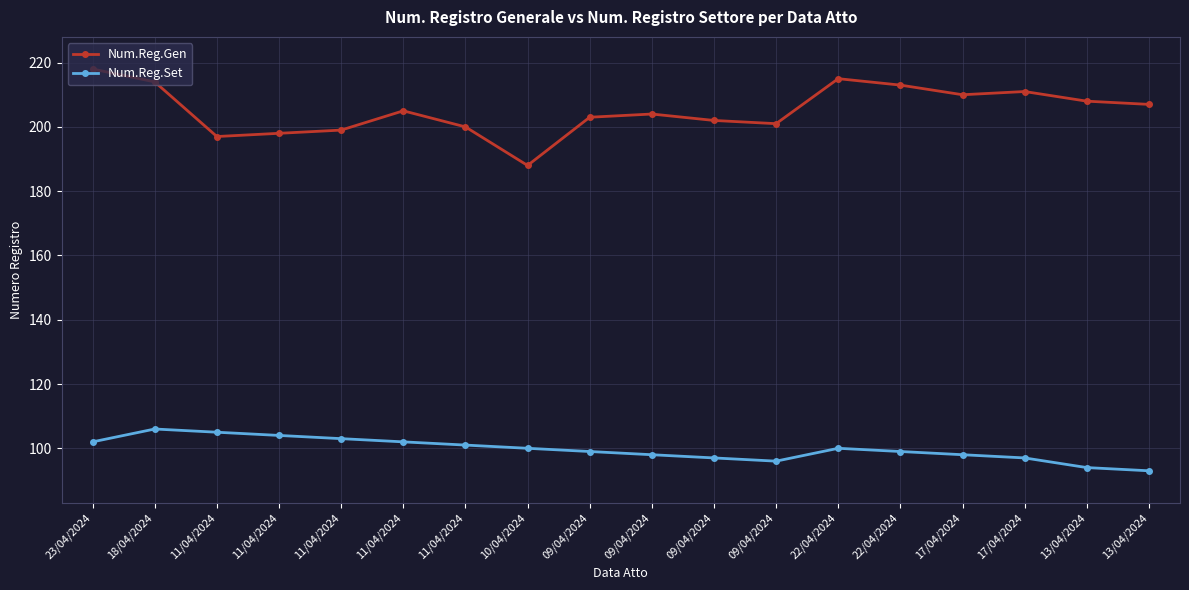

Reading left to right, extract all data points from this chart.

Num.Reg.Gen: 23/04/2024=218	18/04/2024=214	11/04/2024=197	11/04/2024=198	11/04/2024=199	11/04/2024=205	11/04/2024=200	10/04/2024=188	09/04/2024=203	09/04/2024=204	09/04/2024=202	09/04/2024=201	22/04/2024=215	22/04/2024=213	17/04/2024=210	17/04/2024=211	13/04/2024=208	13/04/2024=207
Num.Reg.Set: 23/04/2024=102	18/04/2024=106	11/04/2024=105	11/04/2024=104	11/04/2024=103	11/04/2024=102	11/04/2024=101	10/04/2024=100	09/04/2024=99	09/04/2024=98	09/04/2024=97	09/04/2024=96	22/04/2024=100	22/04/2024=99	17/04/2024=98	17/04/2024=97	13/04/2024=94	13/04/2024=93